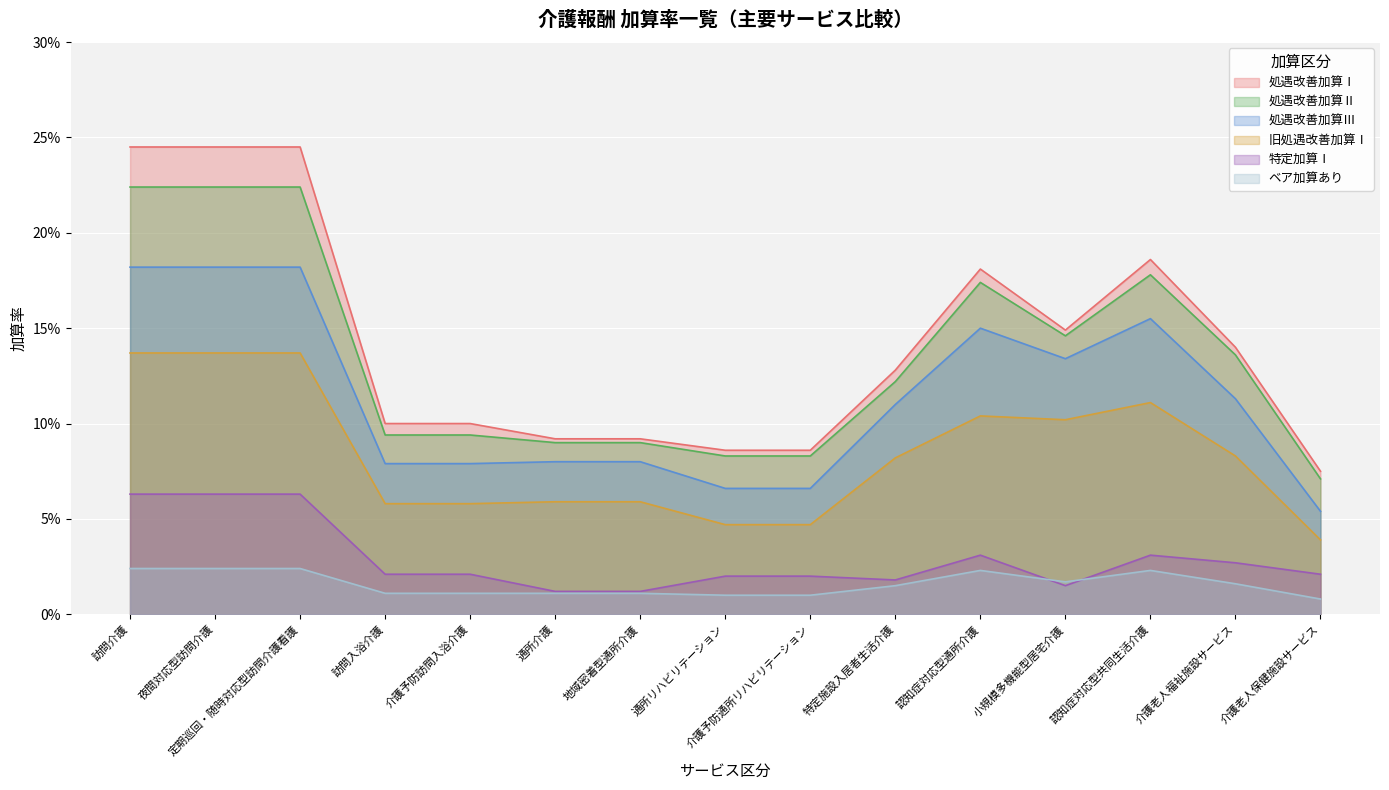

Reading right to left, what are all the values shown in this chart?

処遇改善加算Ⅰ: 介護老人保健施設サービス=0.1	介護老人福祉施設サービス=0.1	認知症対応型共同生活介護=0.2	小規模多機能型居宅介護=0.1	認知症対応型通所介護=0.2	特定施設入居者生活介護=0.1	介護予防通所リハビリテーション=0.1	通所リハビリテーション=0.1	地域密着型通所介護=0.1	通所介護=0.1	介護予防訪問入浴介護=0.1	訪問入浴介護=0.1	定期巡回・随時対応型訪問介護看護=0.2	夜間対応型訪問介護=0.2	訪問介護=0.2
処遇改善加算Ⅱ: 介護老人保健施設サービス=0.1	介護老人福祉施設サービス=0.1	認知症対応型共同生活介護=0.2	小規模多機能型居宅介護=0.1	認知症対応型通所介護=0.2	特定施設入居者生活介護=0.1	介護予防通所リハビリテーション=0.1	通所リハビリテーション=0.1	地域密着型通所介護=0.1	通所介護=0.1	介護予防訪問入浴介護=0.1	訪問入浴介護=0.1	定期巡回・随時対応型訪問介護看護=0.2	夜間対応型訪問介護=0.2	訪問介護=0.2
処遇改善加算Ⅲ: 介護老人保健施設サービス=0.1	介護老人福祉施設サービス=0.1	認知症対応型共同生活介護=0.2	小規模多機能型居宅介護=0.1	認知症対応型通所介護=0.1	特定施設入居者生活介護=0.1	介護予防通所リハビリテーション=0.1	通所リハビリテーション=0.1	地域密着型通所介護=0.1	通所介護=0.1	介護予防訪問入浴介護=0.1	訪問入浴介護=0.1	定期巡回・随時対応型訪問介護看護=0.2	夜間対応型訪問介護=0.2	訪問介護=0.2
旧処遇改善加算Ⅰ: 介護老人保健施設サービス=0.0	介護老人福祉施設サービス=0.1	認知症対応型共同生活介護=0.1	小規模多機能型居宅介護=0.1	認知症対応型通所介護=0.1	特定施設入居者生活介護=0.1	介護予防通所リハビリテーション=0.0	通所リハビリテーション=0.0	地域密着型通所介護=0.1	通所介護=0.1	介護予防訪問入浴介護=0.1	訪問入浴介護=0.1	定期巡回・随時対応型訪問介護看護=0.1	夜間対応型訪問介護=0.1	訪問介護=0.1
特定加算Ⅰ: 介護老人保健施設サービス=0.0	介護老人福祉施設サービス=0.0	認知症対応型共同生活介護=0.0	小規模多機能型居宅介護=0.0	認知症対応型通所介護=0.0	特定施設入居者生活介護=0.0	介護予防通所リハビリテーション=0.0	通所リハビリテーション=0.0	地域密着型通所介護=0.0	通所介護=0.0	介護予防訪問入浴介護=0.0	訪問入浴介護=0.0	定期巡回・随時対応型訪問介護看護=0.1	夜間対応型訪問介護=0.1	訪問介護=0.1
ベア加算あり: 介護老人保健施設サービス=0.0	介護老人福祉施設サービス=0.0	認知症対応型共同生活介護=0.0	小規模多機能型居宅介護=0.0	認知症対応型通所介護=0.0	特定施設入居者生活介護=0.0	介護予防通所リハビリテーション=0.0	通所リハビリテーション=0.0	地域密着型通所介護=0.0	通所介護=0.0	介護予防訪問入浴介護=0.0	訪問入浴介護=0.0	定期巡回・随時対応型訪問介護看護=0.0	夜間対応型訪問介護=0.0	訪問介護=0.0